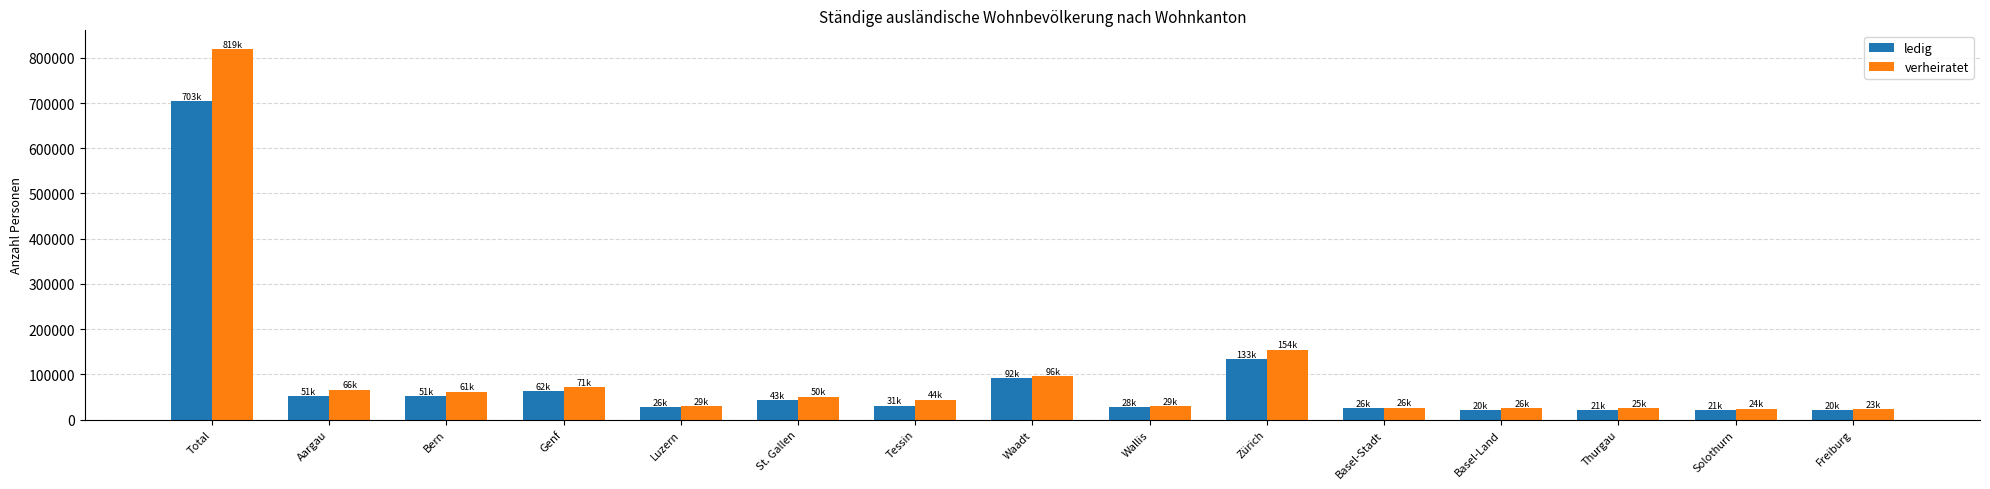

List the series in order of their peak value, highest first.

verheiratet, ledig